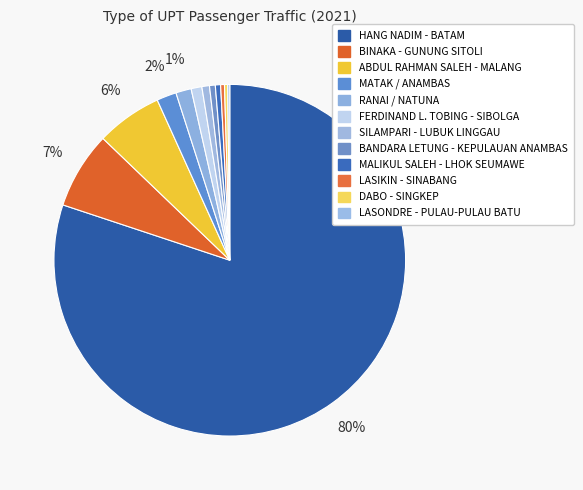

How many segments does this pie chart have?

12